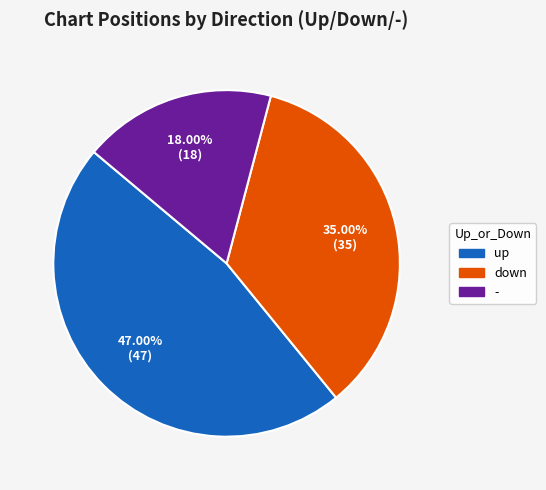

Which category has the biggest portion of the pie?

up